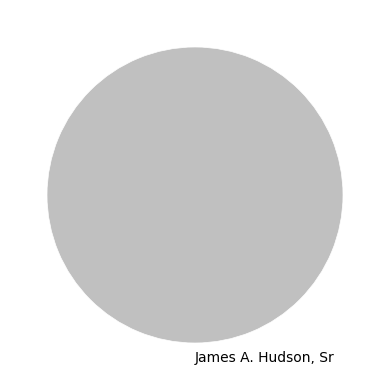

Which category accounts for the majority?

James A. Hudson, Sr